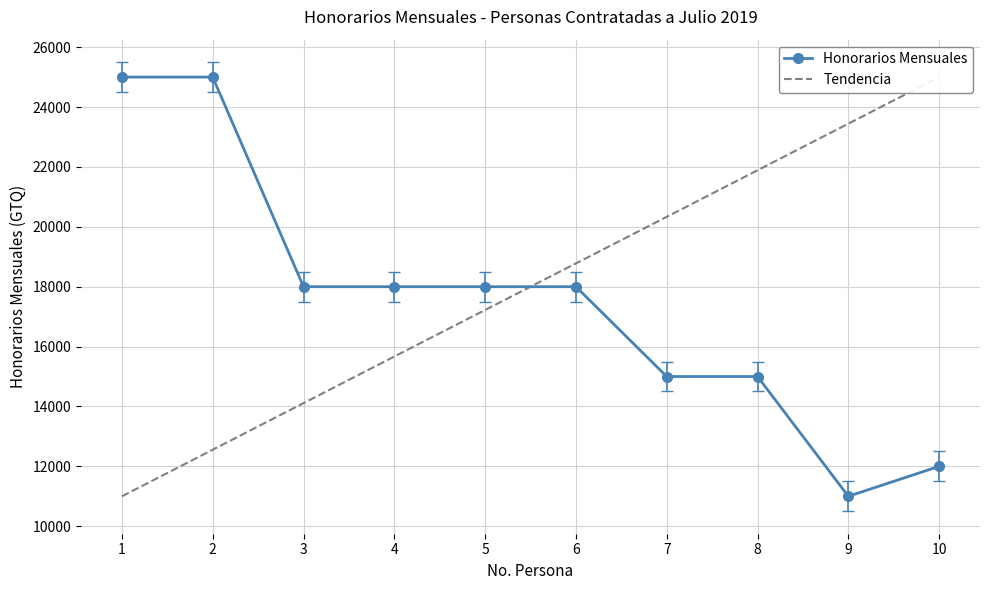

Reading right to left, transcribe all the data shown in this chart.

12000	11000	15000	15000	18000	18000	18000	18000	25000	25000